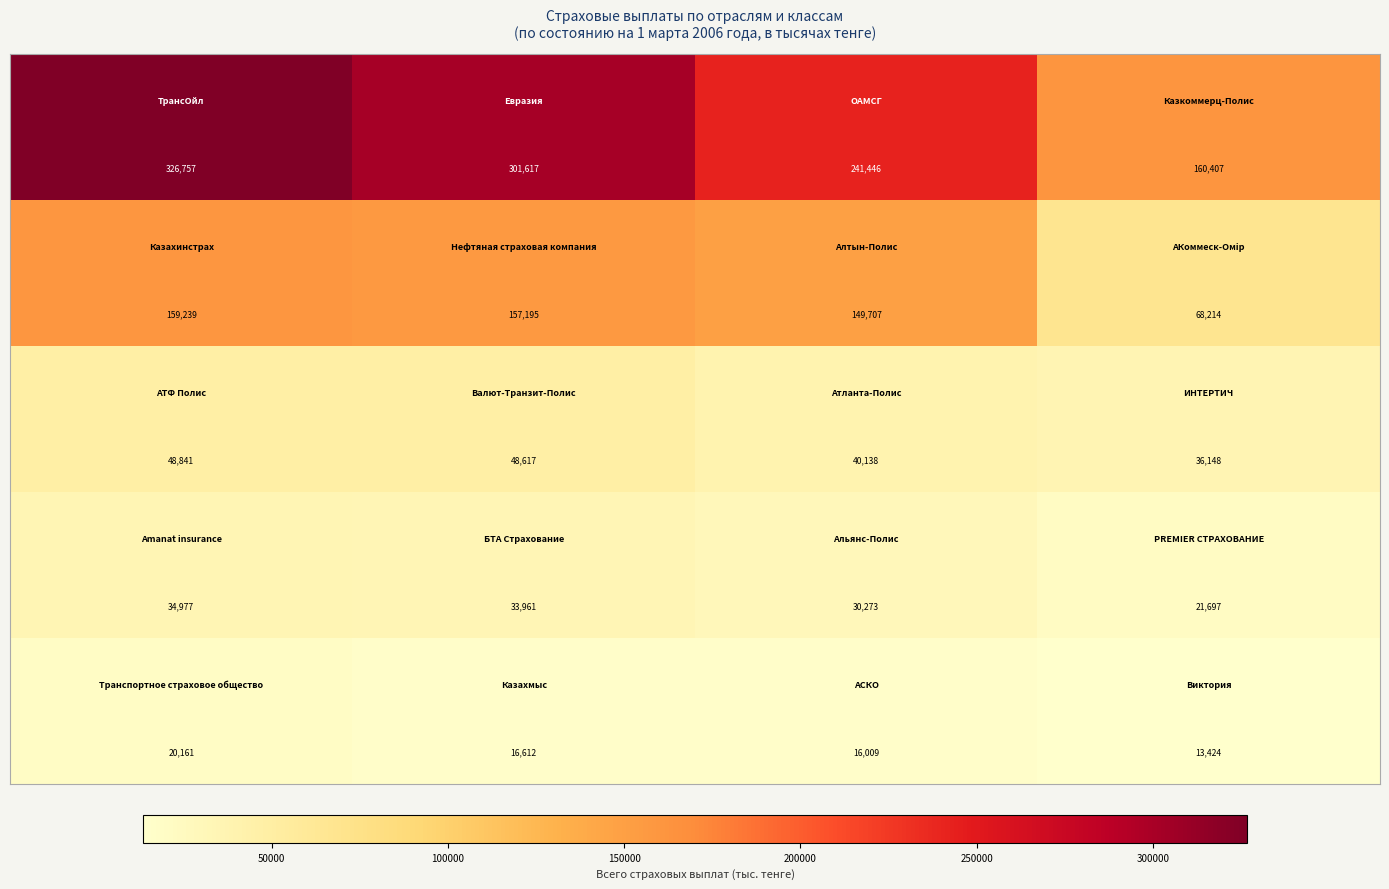

What is the minimum value shown in the chart?

13424